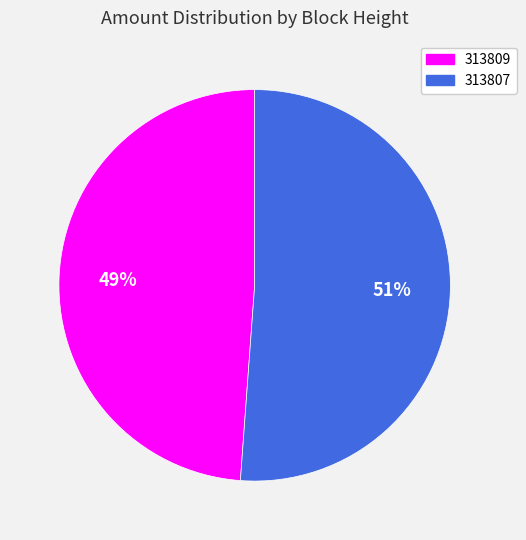

What is the smallest slice in the pie chart?

313809